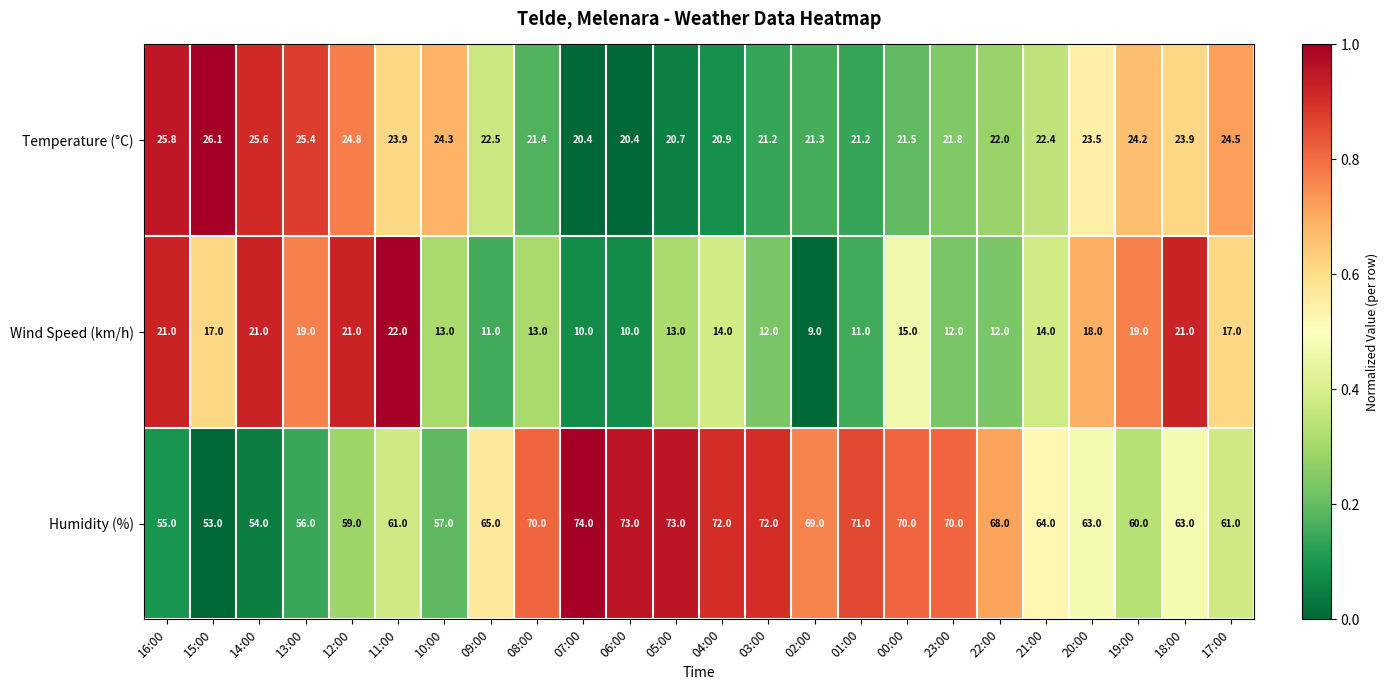

What is the spread (max minus min) of values at 05:00?

60.0